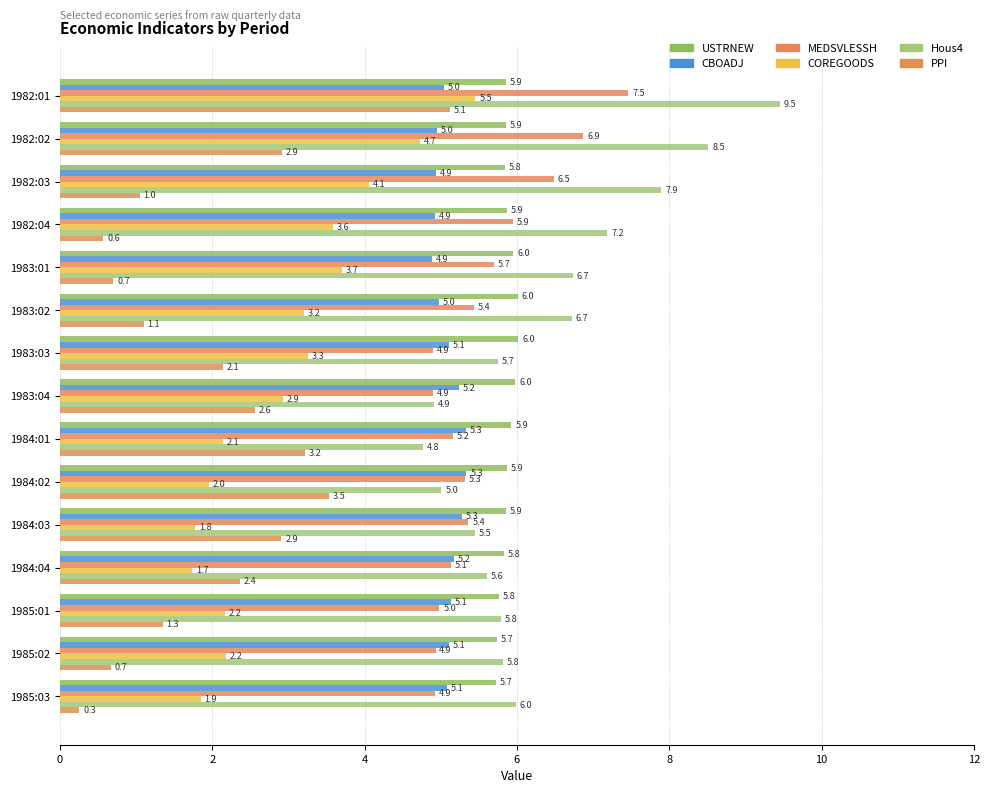

How many values in the PPI series are below 2?

7